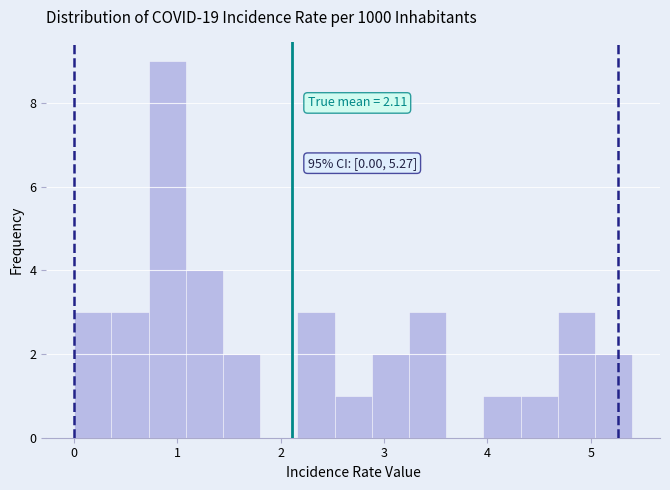

Read against the x-axis, roughly where is the centre of the tallest bar?

0.9